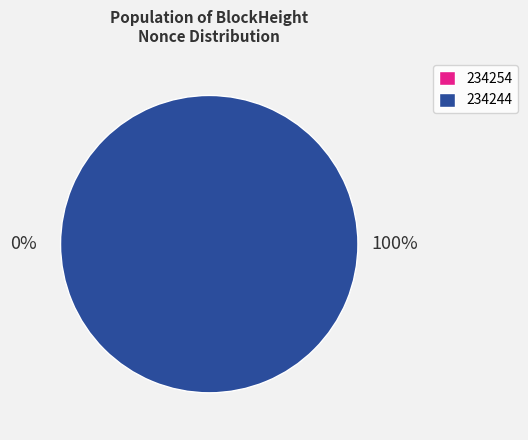

Does 234244 represent more than half of the total?

Yes